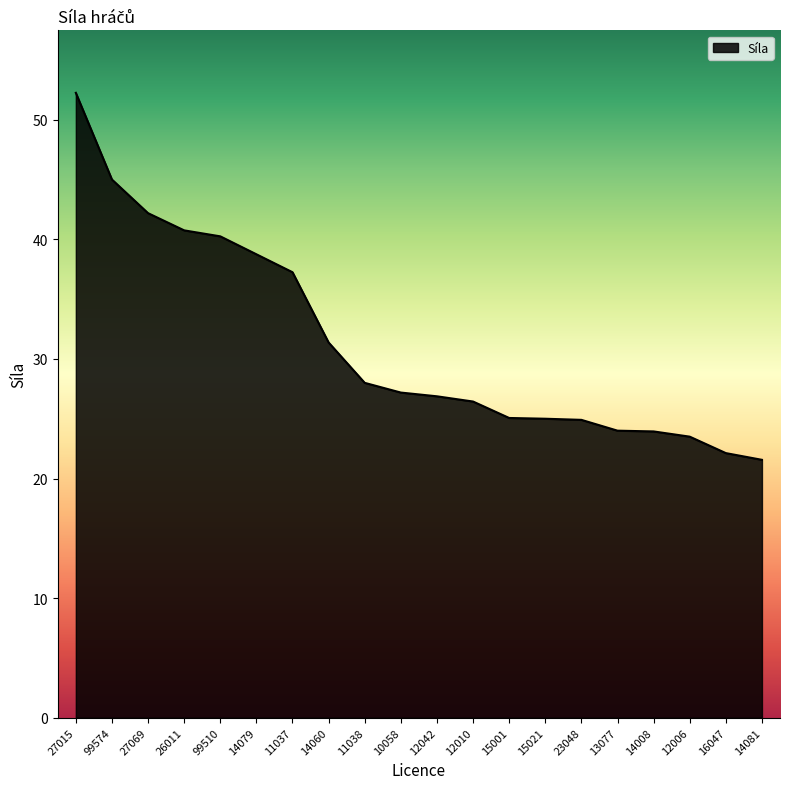

What is the sum of all values?

626.4